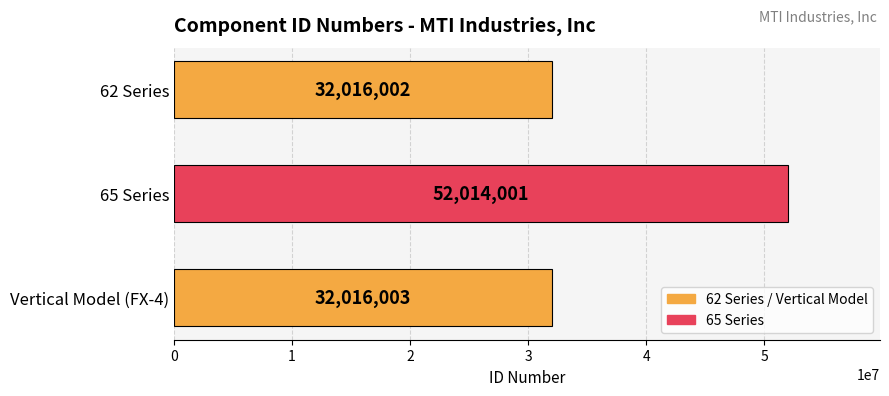

What is the change in value from 62 Series to Vertical Model (FX-4)?

+1